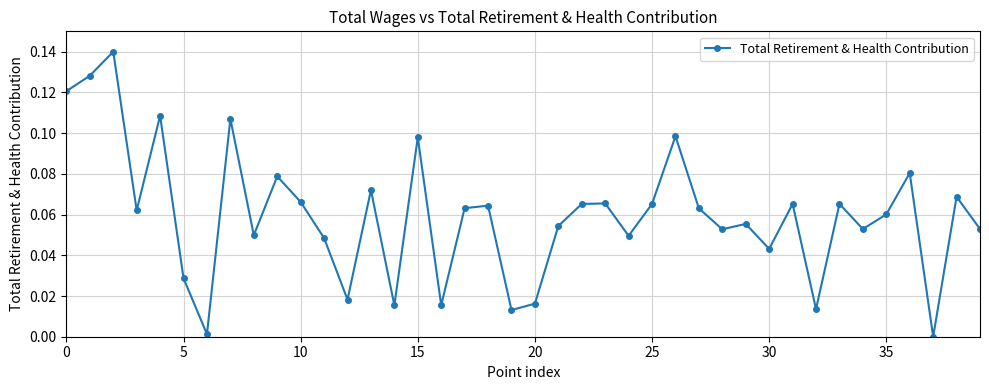

What is the sum of all values?

2.4